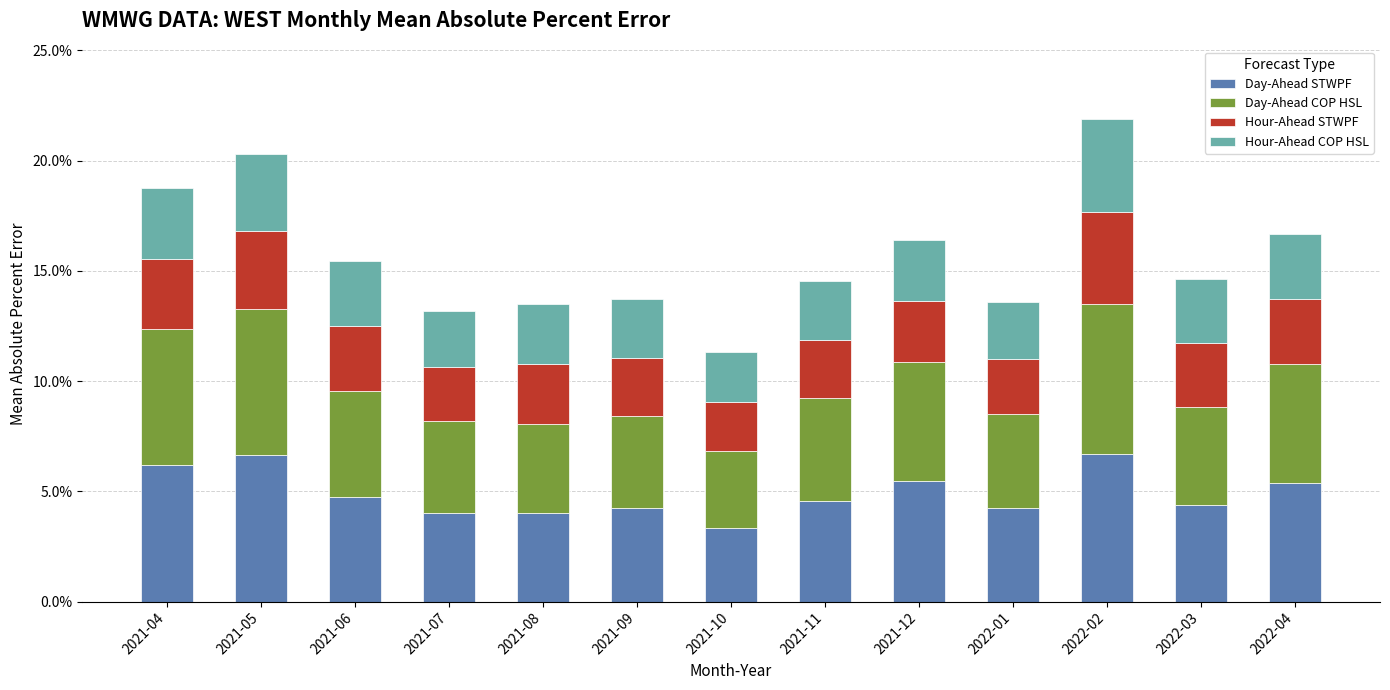

Are the bars grouped side by side (vs. stacked)?

No